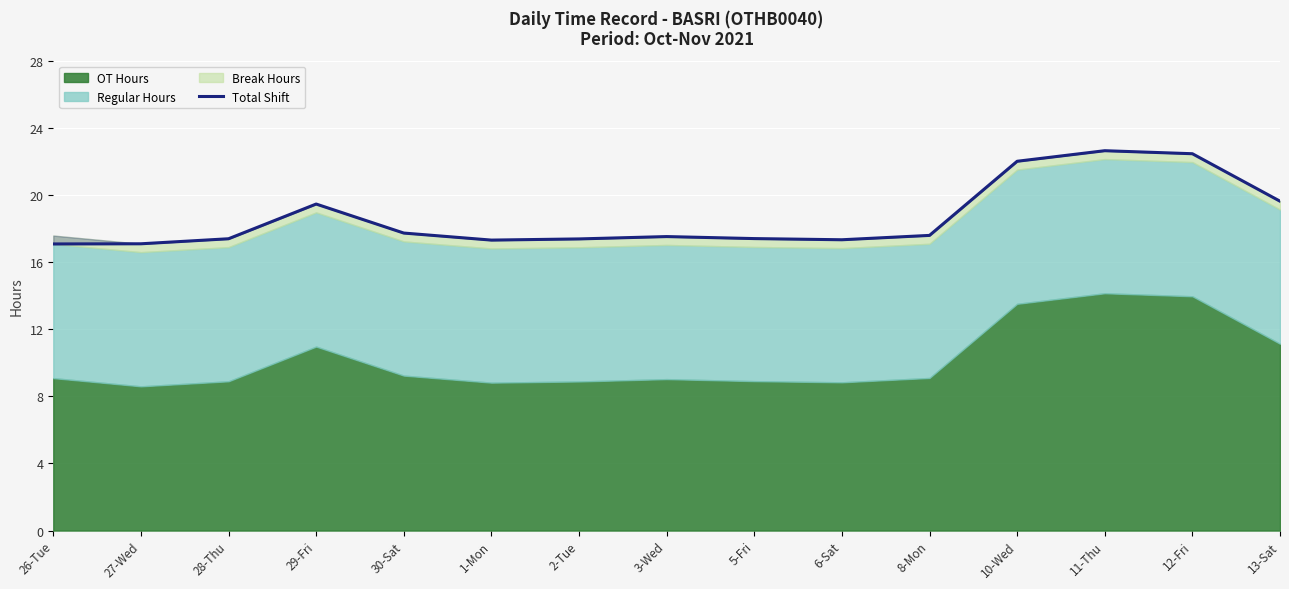

Rank the categories by value from lowest to highest.

26-Tue, 27-Wed, 1-Mon, 6-Sat, 2-Tue, 28-Thu, 5-Fri, 3-Wed, 8-Mon, 30-Sat, 29-Fri, 13-Sat, 10-Wed, 12-Fri, 11-Thu